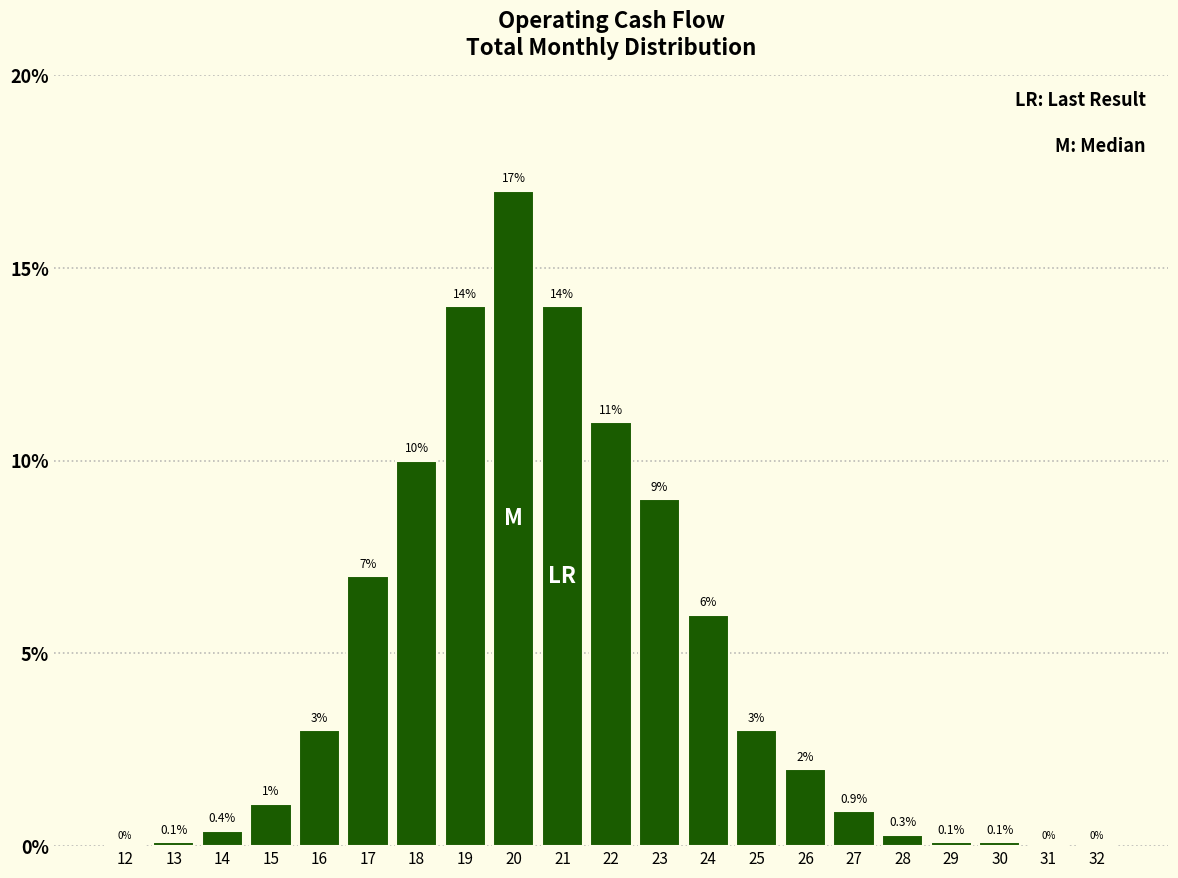

Reading left to right, what are all the values shown in this chart?

12=0.0	13=0.1	14=0.4	15=1.1	16=3.0	17=7.0	18=10.0	19=14.0	20=17.0	21=14.0	22=11.0	23=9.0	24=6.0	25=3.0	26=2.0	27=0.9	28=0.3	29=0.1	30=0.1	31=0.0	32=0.0